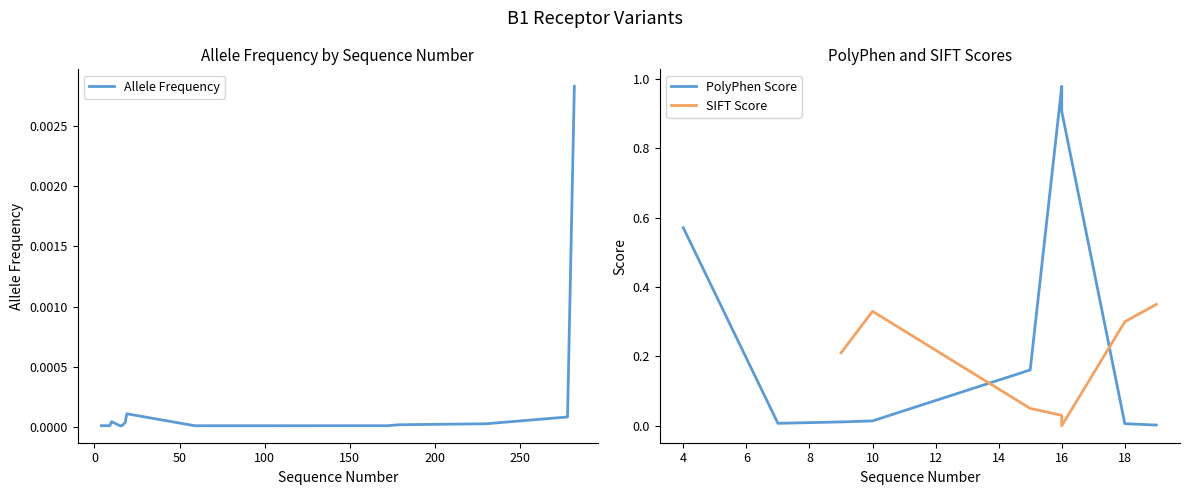

At how many categories does at least one series exceed 0?

20